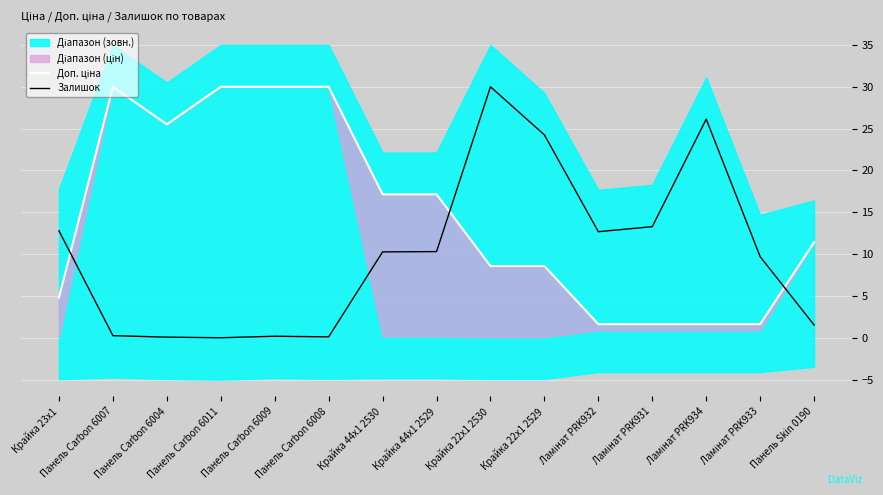

How many lines are shown in the chart?

2